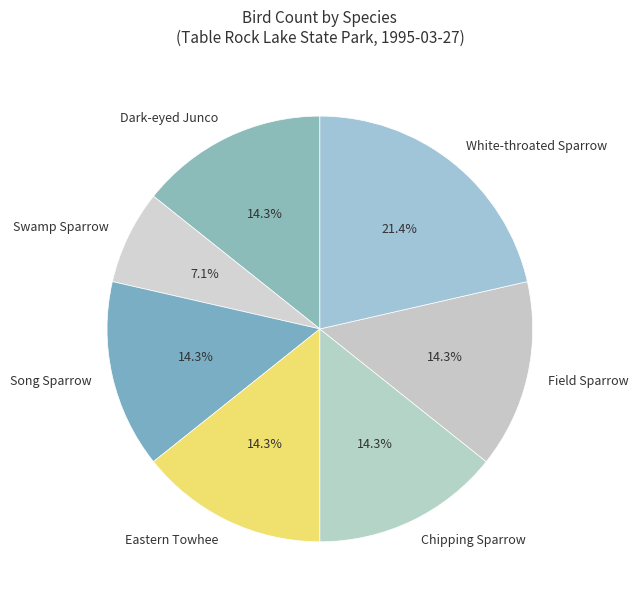

Which category has the smallest portion of the pie?

Swamp Sparrow